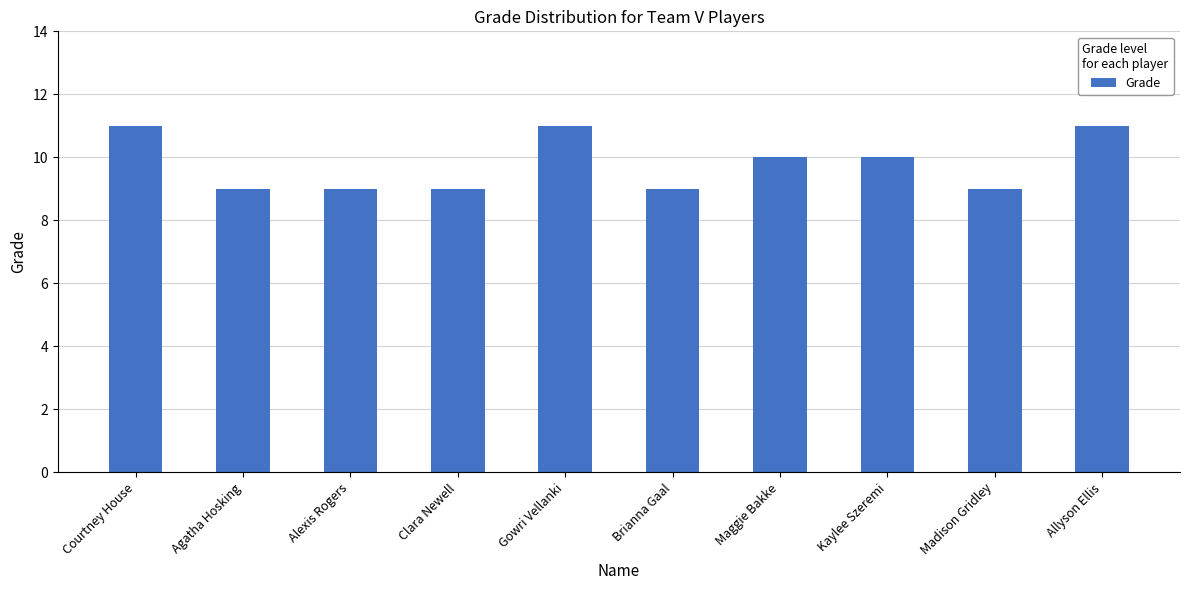

Is it true that the value at Madison Gridley is 9?

True